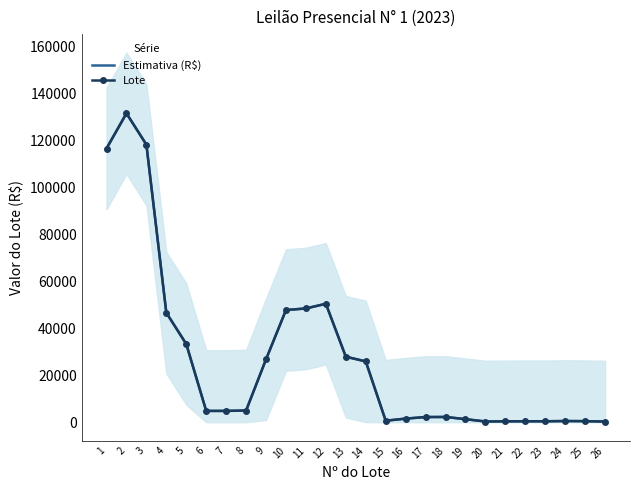

What is the maximum value for Estimativa (R$)?

131666.7